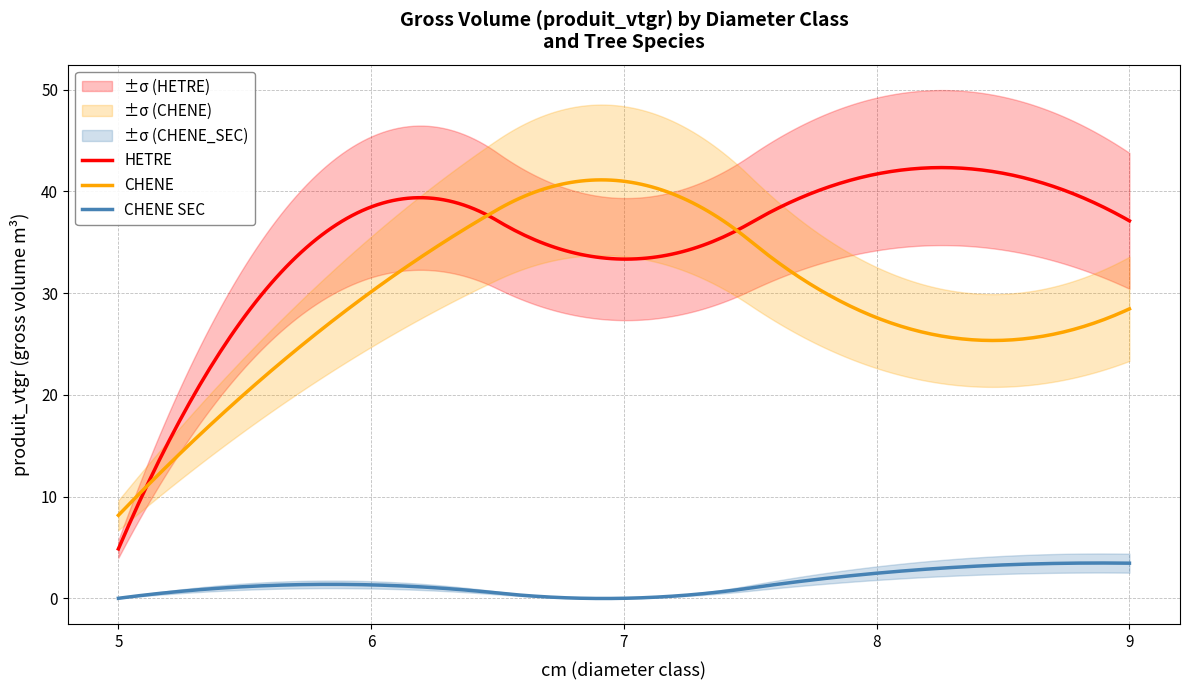

True or false: CHENE and CHENE SEC intersect in this chart.

False